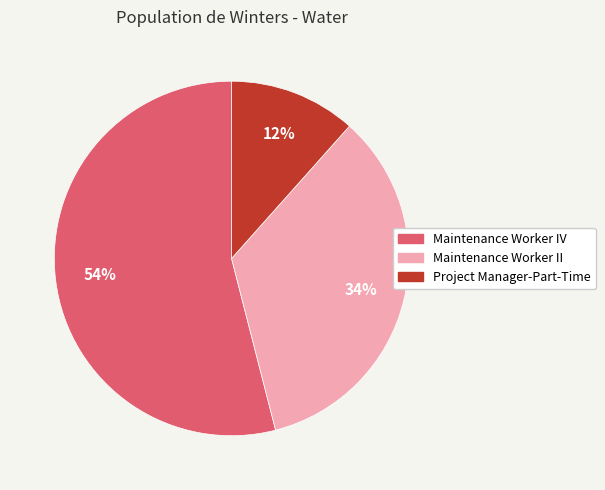

Rank the categories by value from highest to lowest.

Maintenance Worker IV, Maintenance Worker II, Project Manager-Part-Time